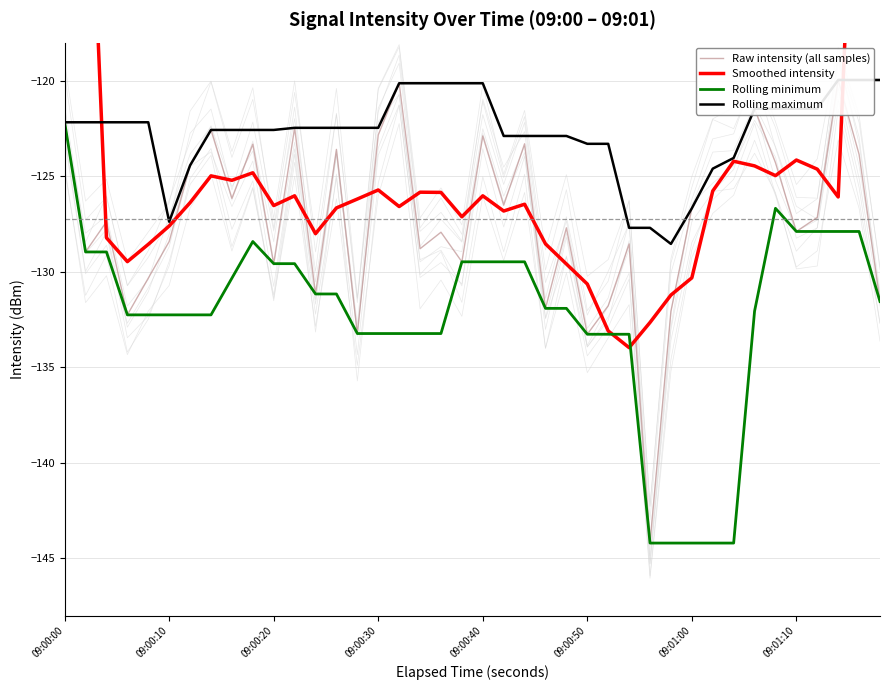

What are all the series names shown in the legend?

Raw intensity (all samples), Smoothed intensity, Rolling minimum, Rolling maximum